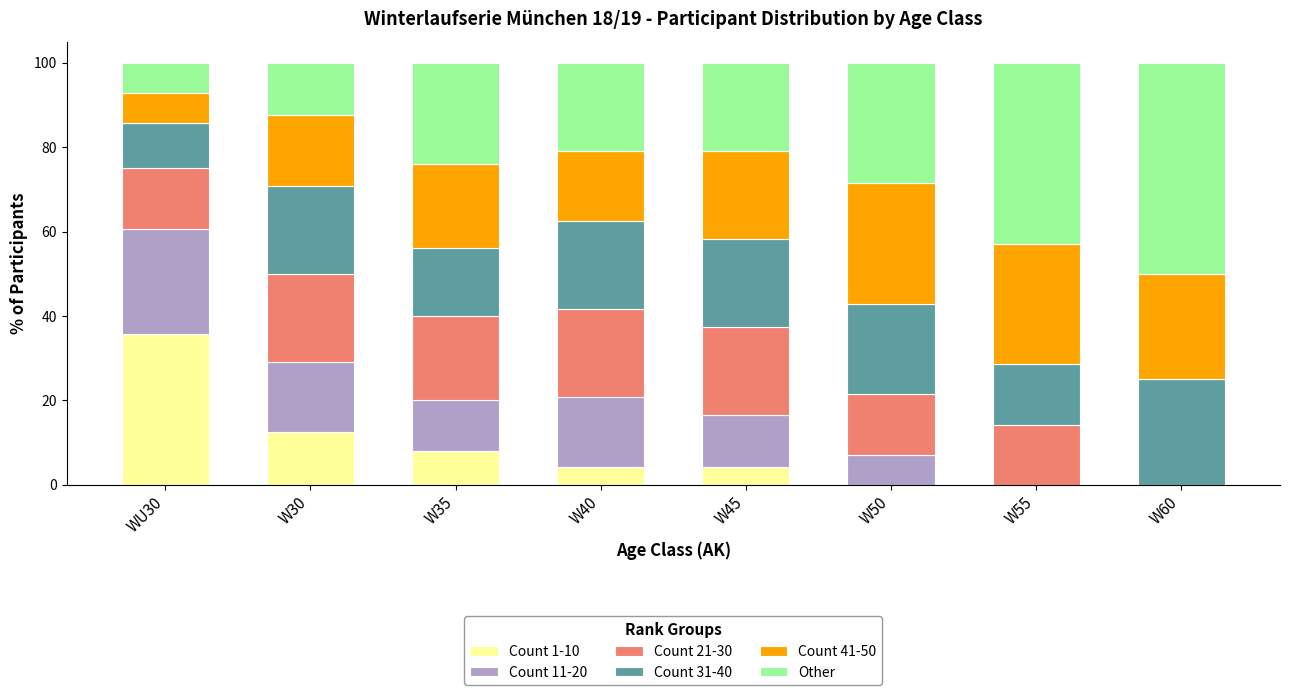

What is the sum of the Count 1-10 values at WU30 and W60?

35.7